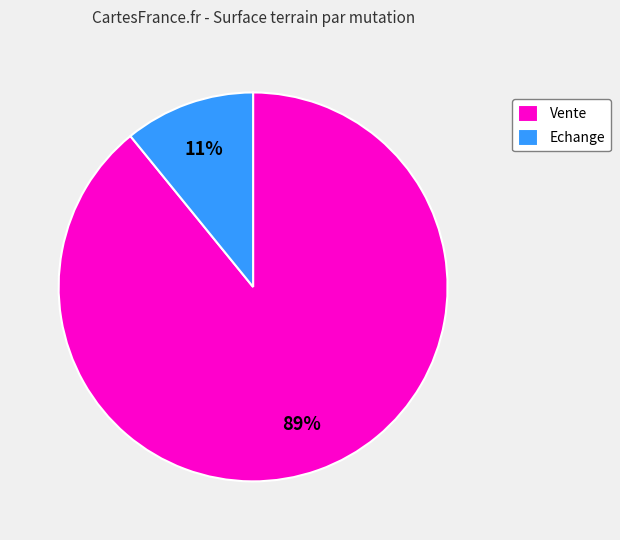

How many slices are in this pie chart?

2